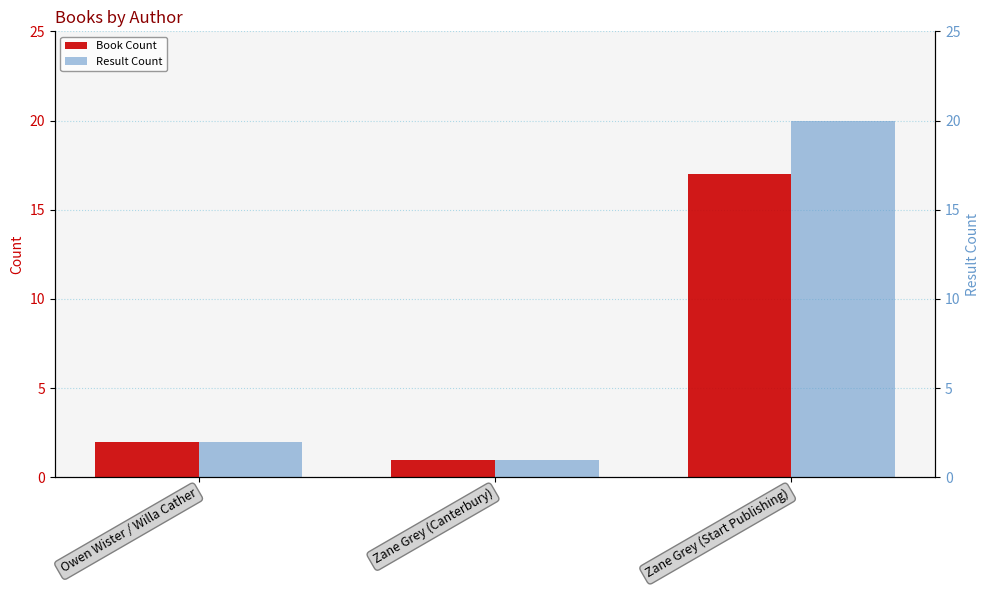

What is the label of the 3rd bar from the right?

Owen Wister / Willa Cather